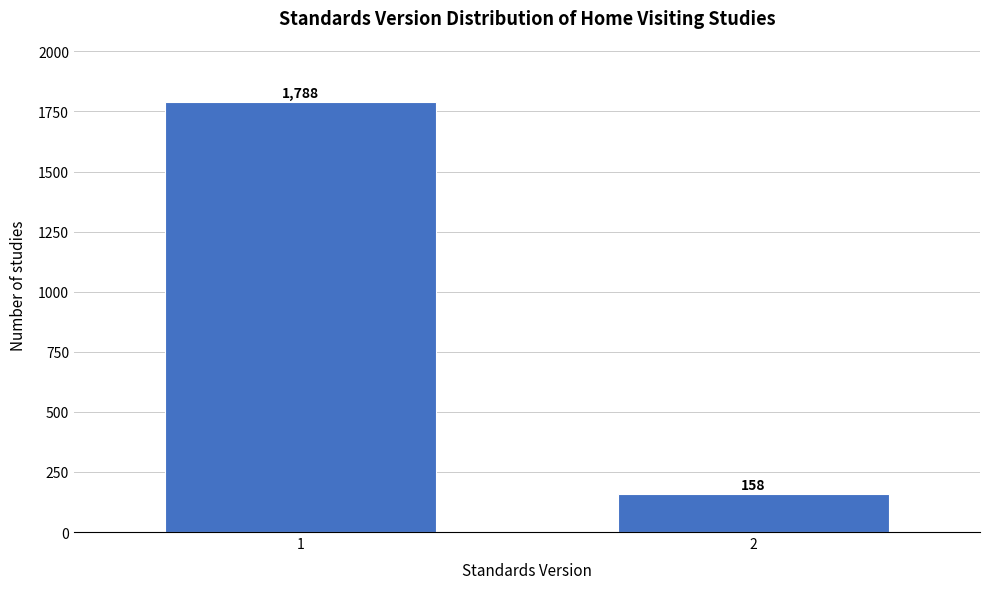

Reading left to right, extract all data points from this chart.

1=1788	2=158